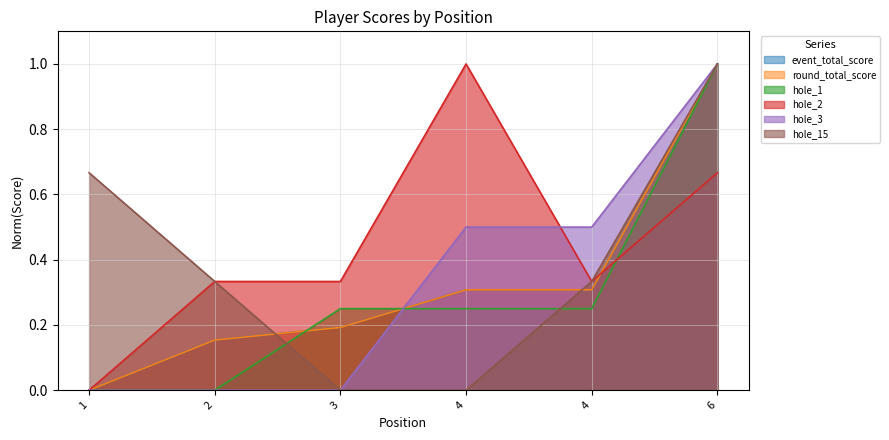

At which category is the sum across all series the highest?

6